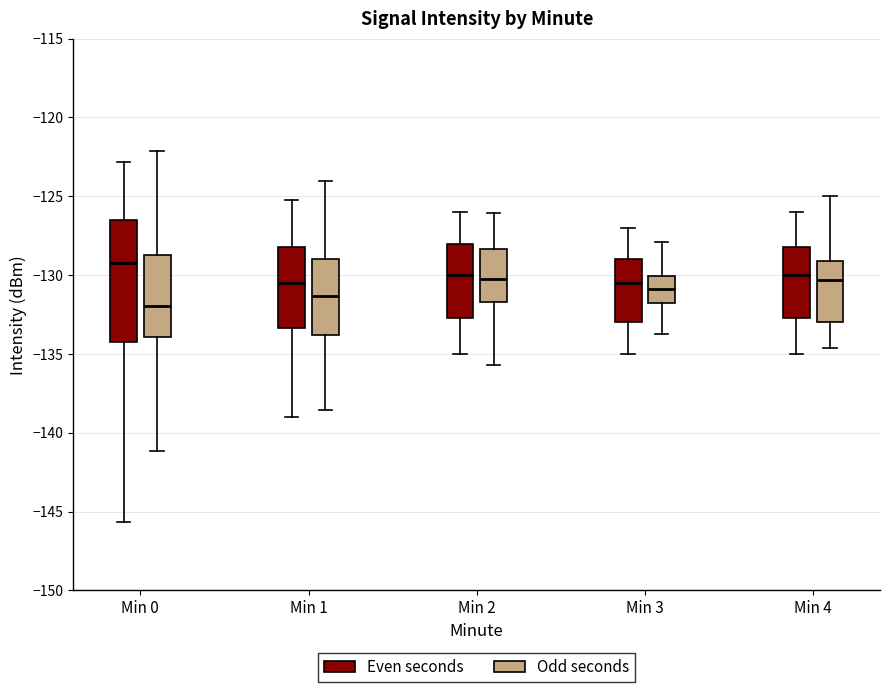

Reading left to right, transcribe this box plot: for each box, give where its median line is, the range the box spans, and where its two whiskers end, as read against the y-axis. The values are not printed on the chart, so give them approximately, as read against the axis.

Min 0 (Even seconds): median -129.0, box -134.0 to -126.5, whiskers -145.5 to -123.0
Min 0 (Odd seconds): median -132.0, box -134.0 to -128.5, whiskers -141.0 to -122.0
Min 1 (Even seconds): median -130.5, box -133.5 to -128.0, whiskers -139.0 to -125.0
Min 1 (Odd seconds): median -131.5, box -134.0 to -129.0, whiskers -138.5 to -124.0
Min 2 (Even seconds): median -130.0, box -132.5 to -128.0, whiskers -135.0 to -126.0
Min 2 (Odd seconds): median -130.5, box -131.5 to -128.5, whiskers -135.5 to -126.0
Min 3 (Even seconds): median -130.5, box -133.0 to -129.0, whiskers -135.0 to -127.0
Min 3 (Odd seconds): median -131.0, box -132.0 to -130.0, whiskers -134.0 to -128.0
Min 4 (Even seconds): median -130.0, box -132.5 to -128.0, whiskers -135.0 to -126.0
Min 4 (Odd seconds): median -130.5, box -133.0 to -129.0, whiskers -134.5 to -125.0